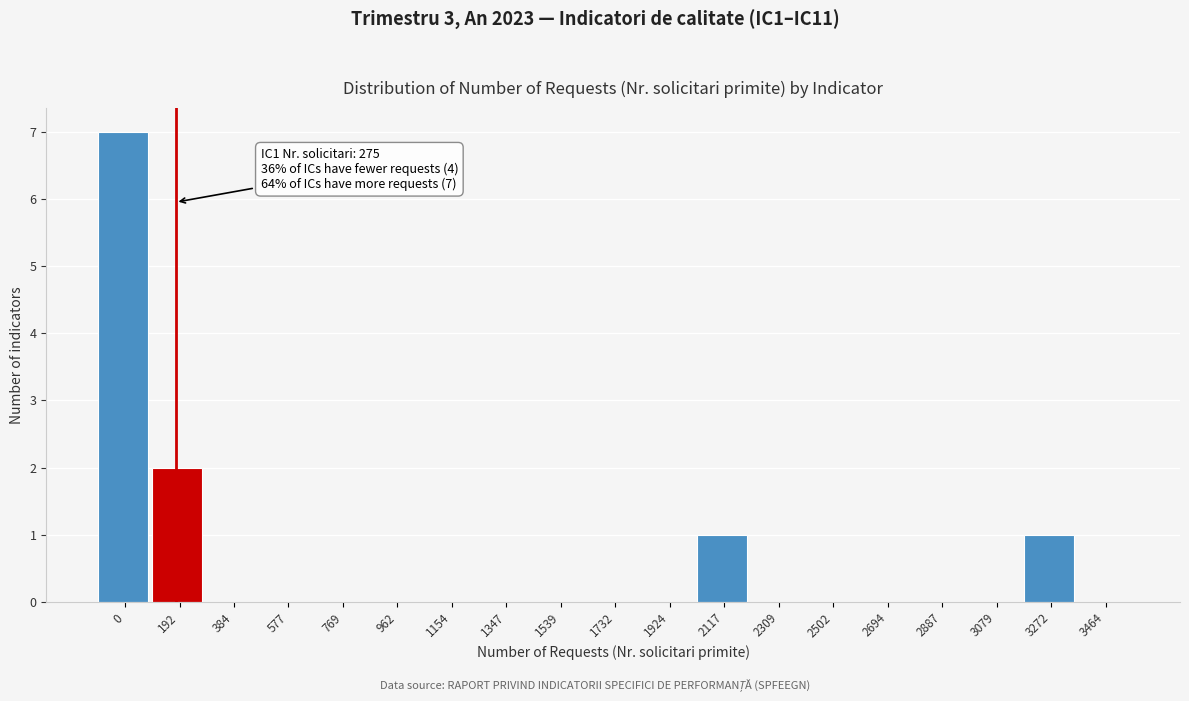

Reading left to right, list all the values displayed in this chart.

0=7	192=2	384=0	577=0	769=0	962=0	1154=0	1347=0	1539=0	1732=0	1924=0	2117=1	2309=0	2502=0	2694=0	2887=0	3079=0	3272=1	3464=0